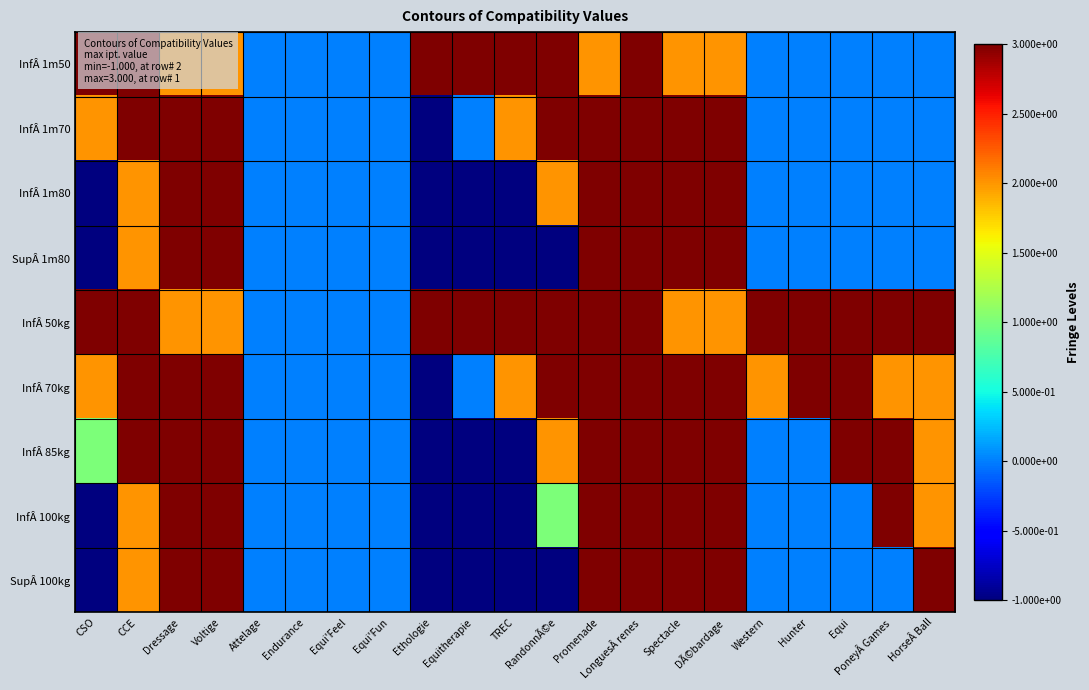

What is the minimum value shown in the chart?

-1